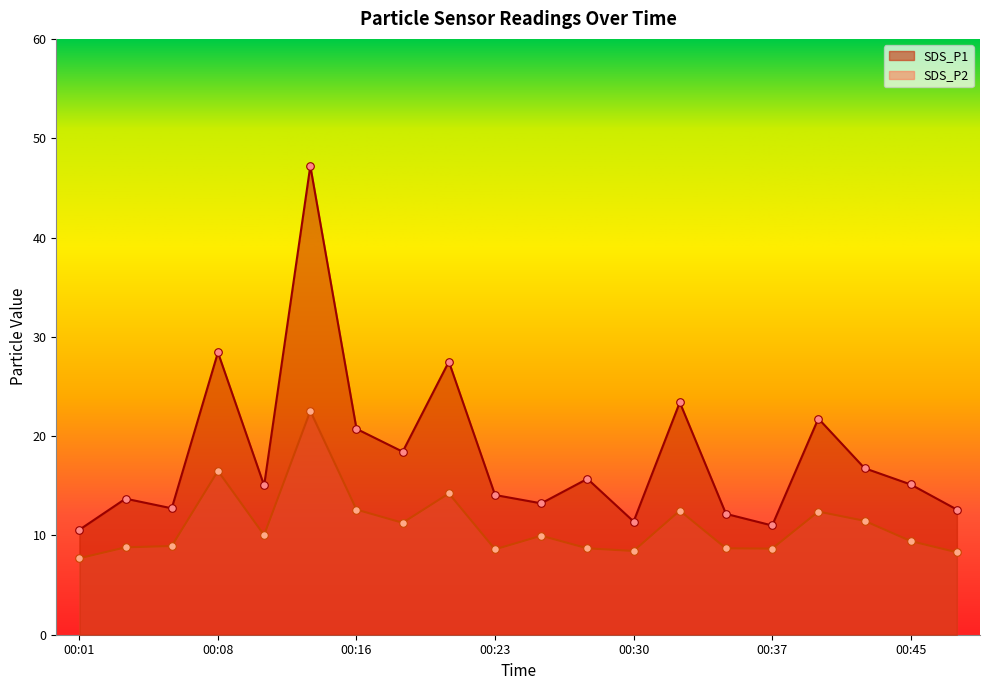

Which series has the largest total across all categories?

SDS_P1